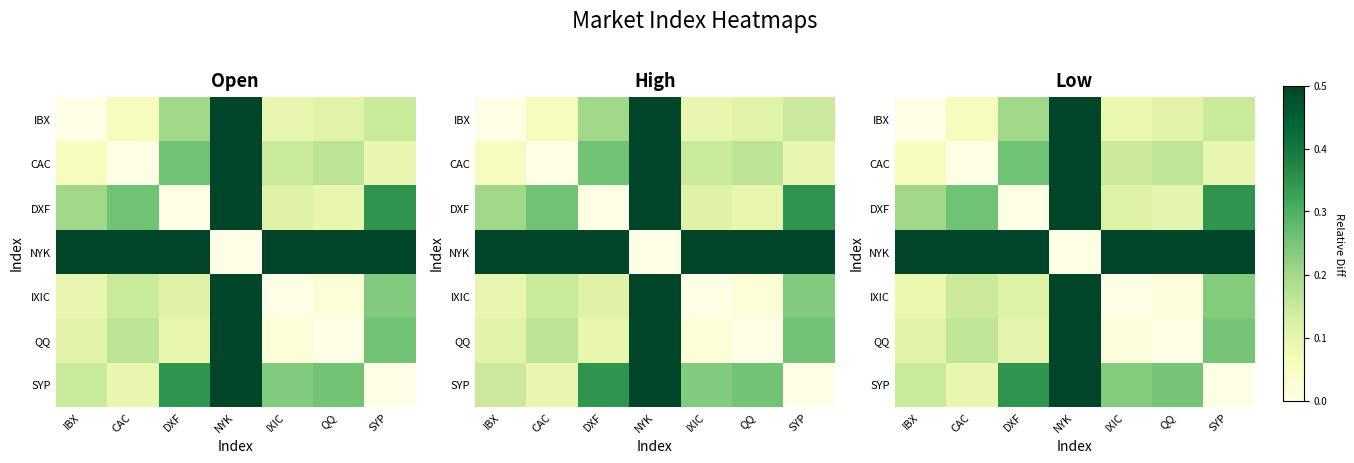

What is the sum of all SYP values?

2.1